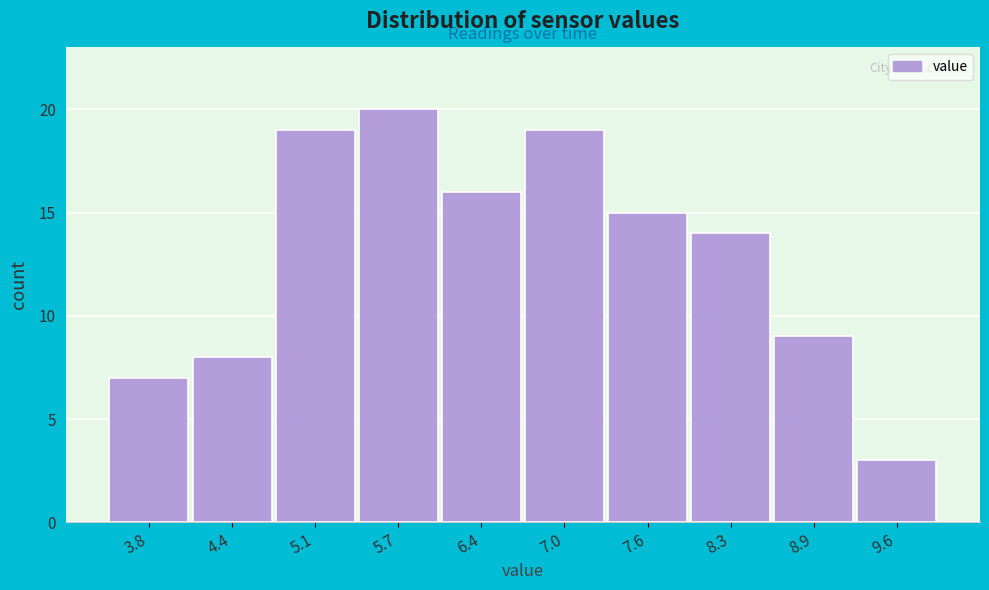

Reading left to right, list all the values displayed in this chart.

3.8=7	4.4=8	5.1=19	5.7=20	6.4=16	7.0=19	7.6=15	8.3=14	8.9=9	9.6=3